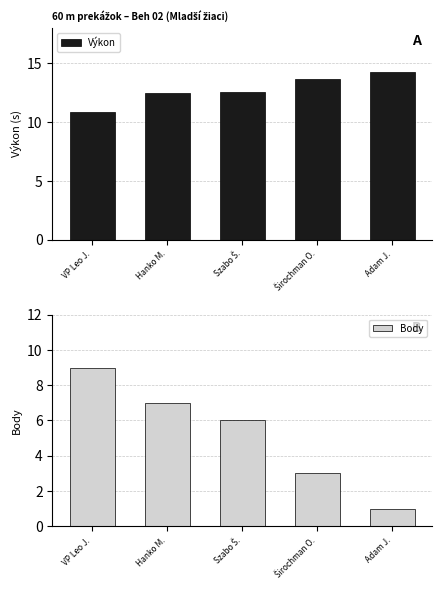

What is the label of the 3rd bar from the left?

Szabo Š.